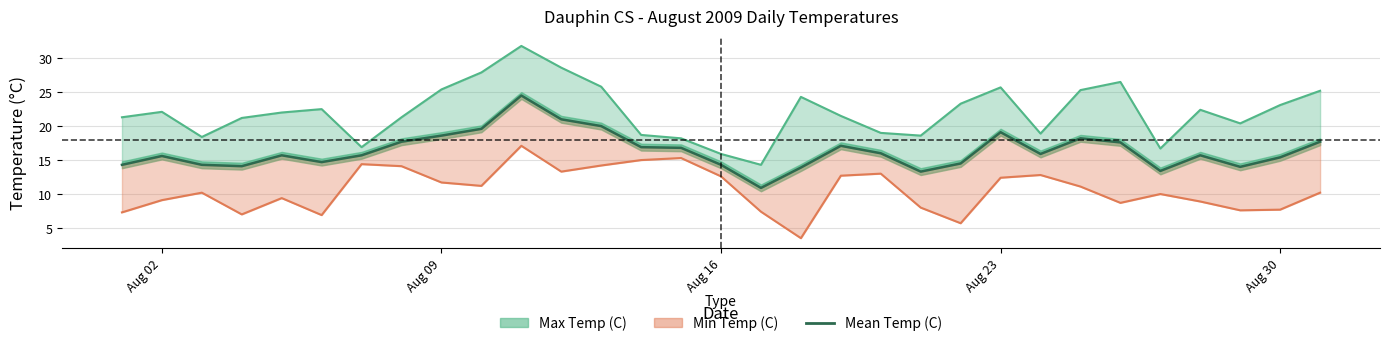

How many values are below 15?

11